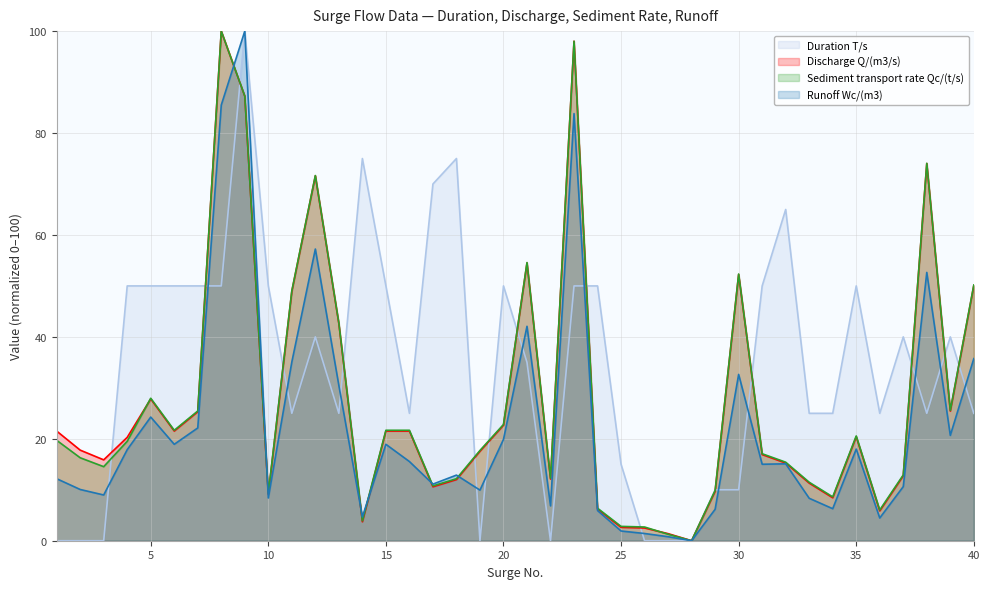

What is the spread (max minus min) of values at 15?

31.1